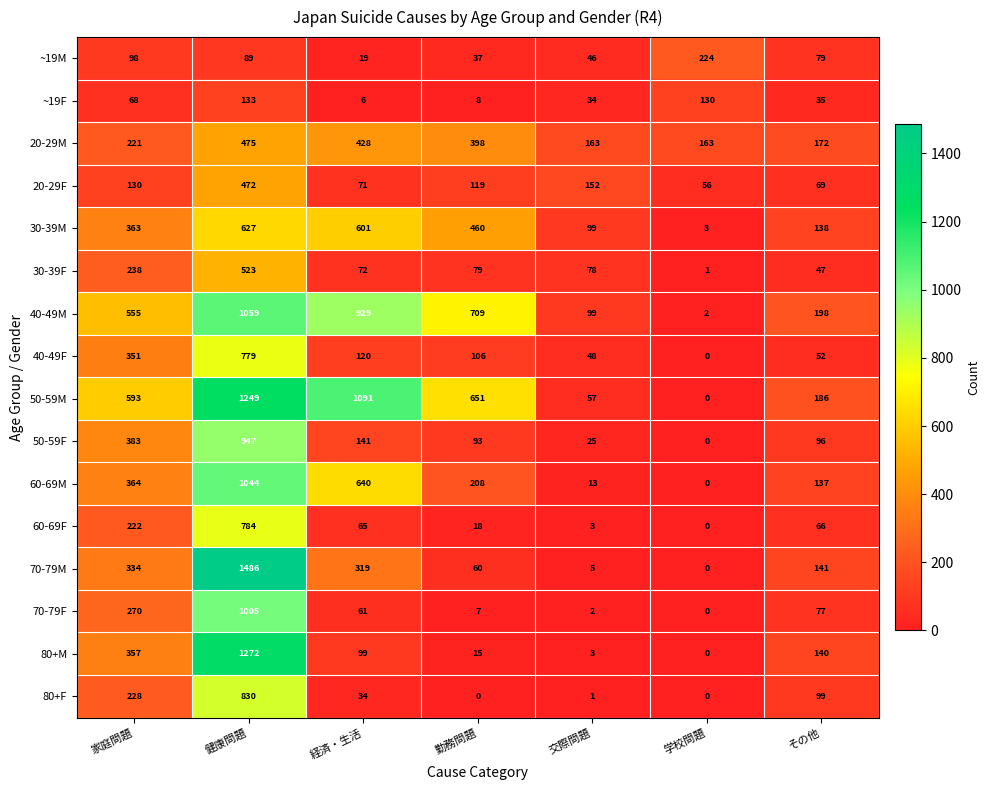

Which series has the largest total across all categories?

50-59M